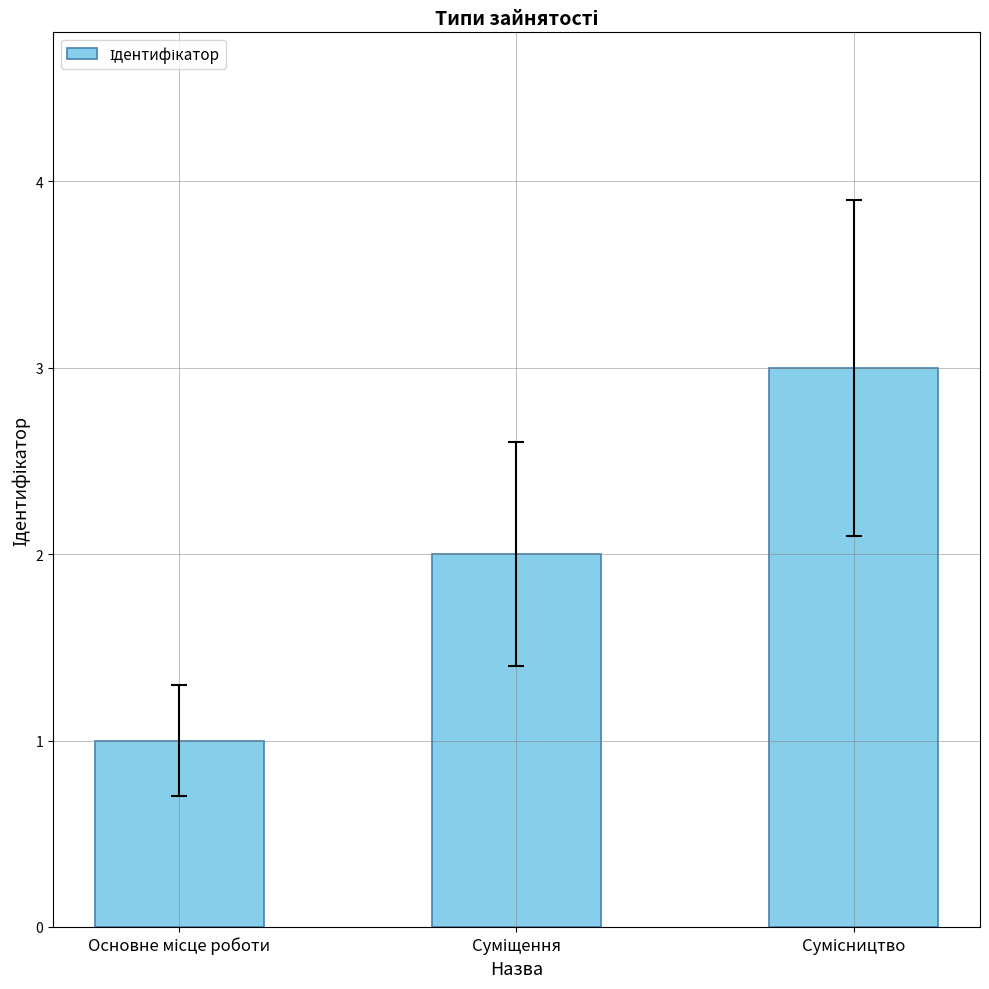

Reading left to right, transcribe all the data shown in this chart.

1	2	3